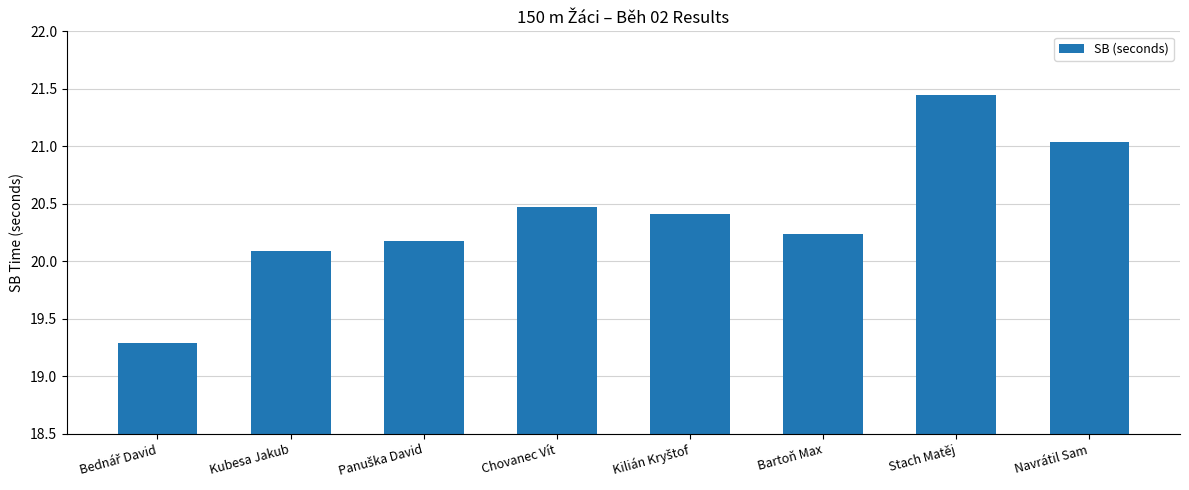

What is the average value?

20.4